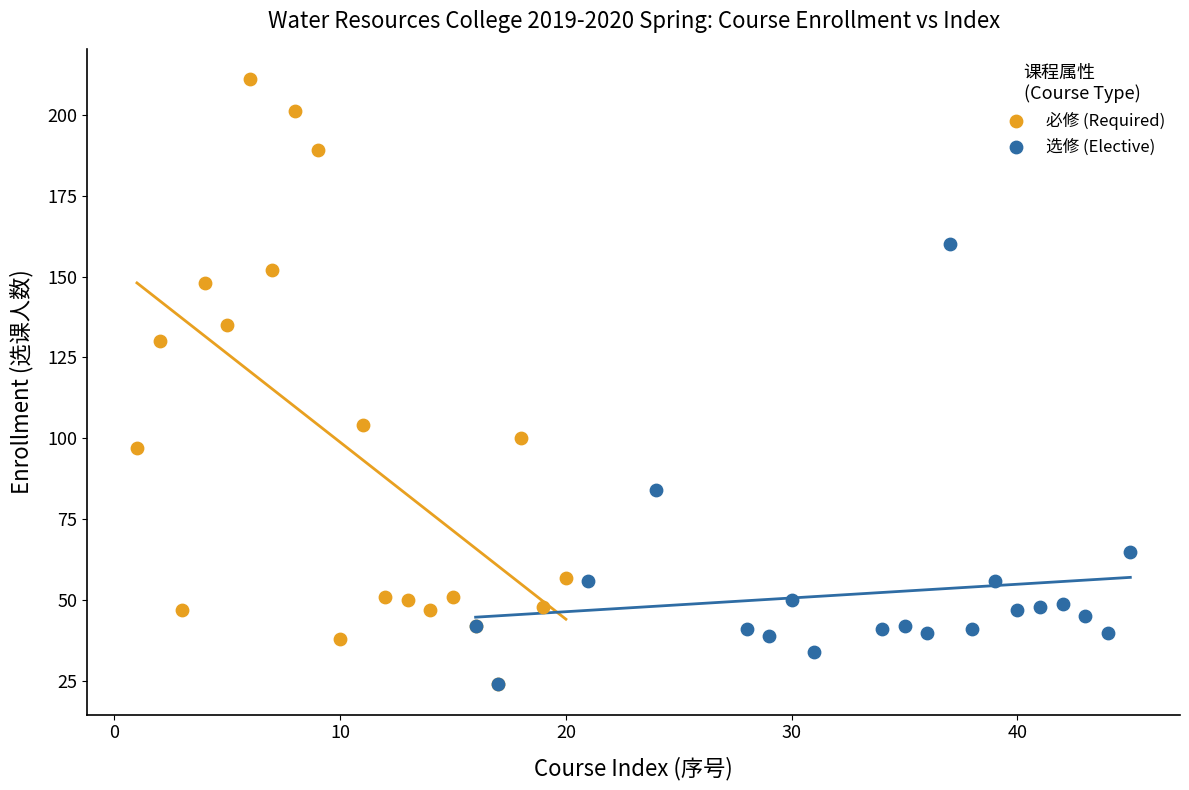

Which series reaches the maximum Y coordinate?

必修 (Required)